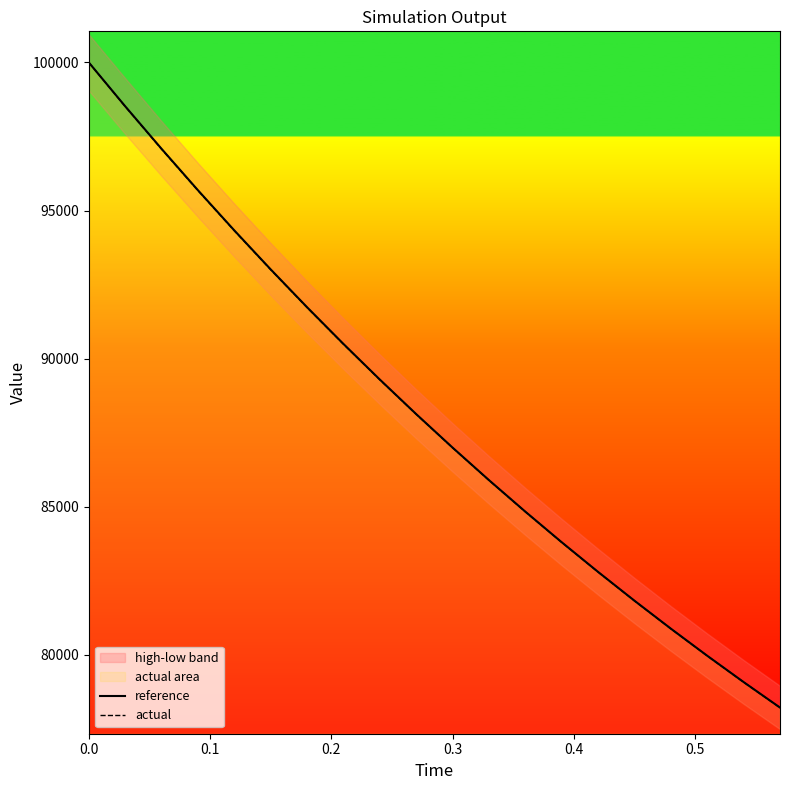

What is the smallest value displayed?

78211.4